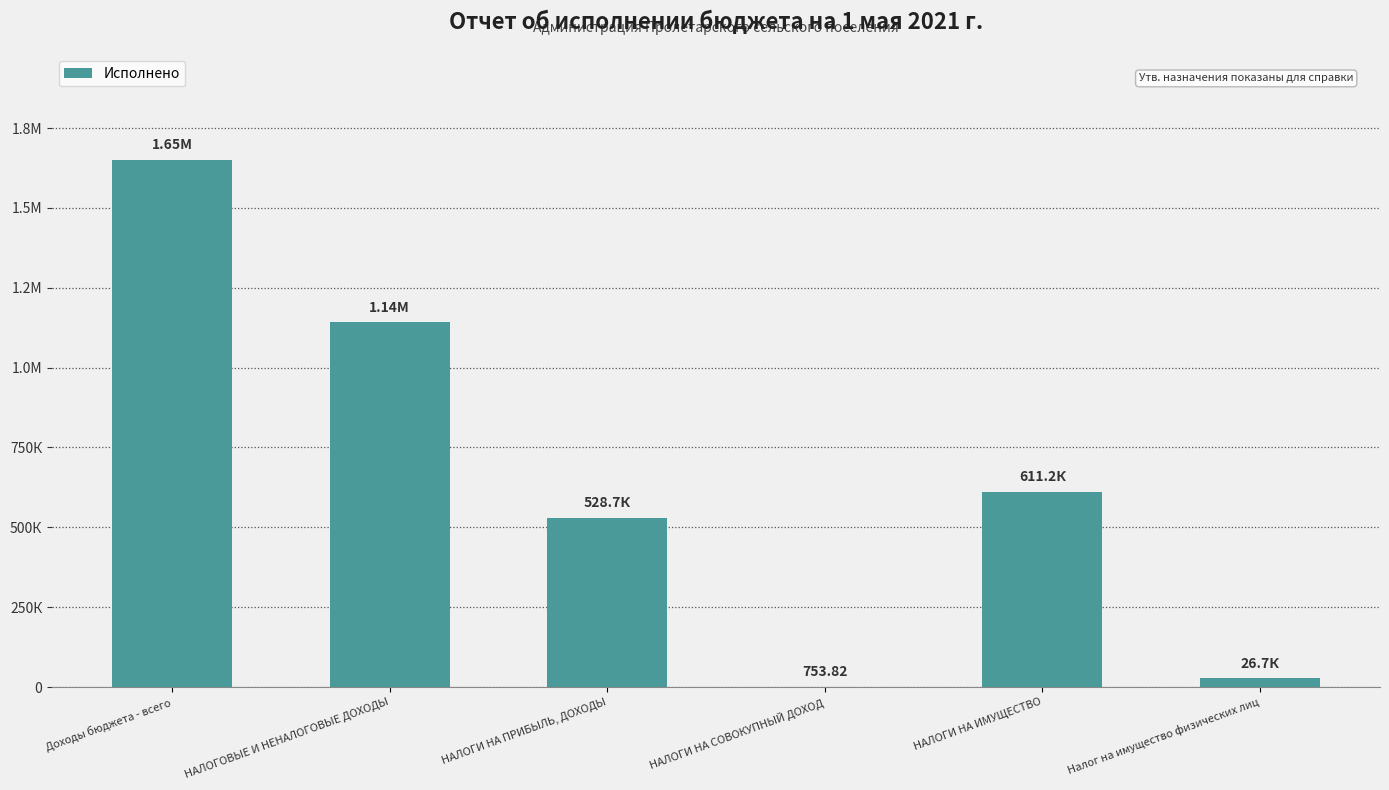

What is the difference between the maximum and minimum values?

1649878.2